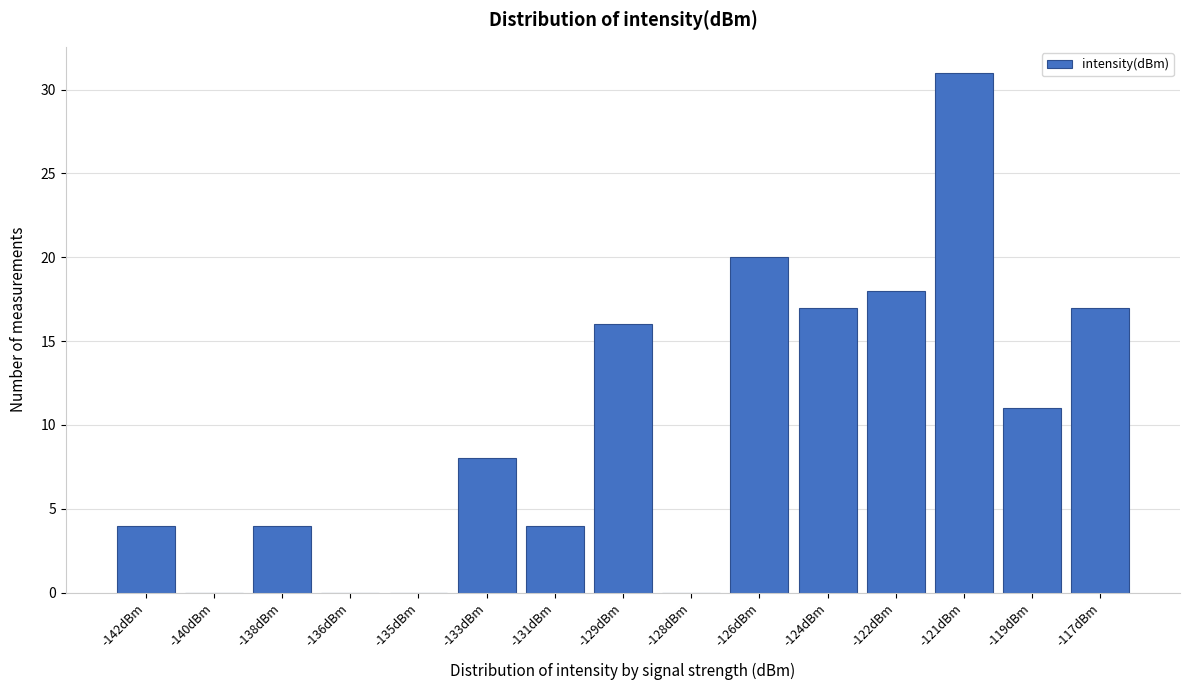

Reading left to right, extract all data points from this chart.

-142dBm=4	-140dBm=0	-138dBm=4	-136dBm=0	-135dBm=0	-133dBm=8	-131dBm=4	-129dBm=16	-128dBm=0	-126dBm=20	-124dBm=17	-122dBm=18	-121dBm=31	-119dBm=11	-117dBm=17